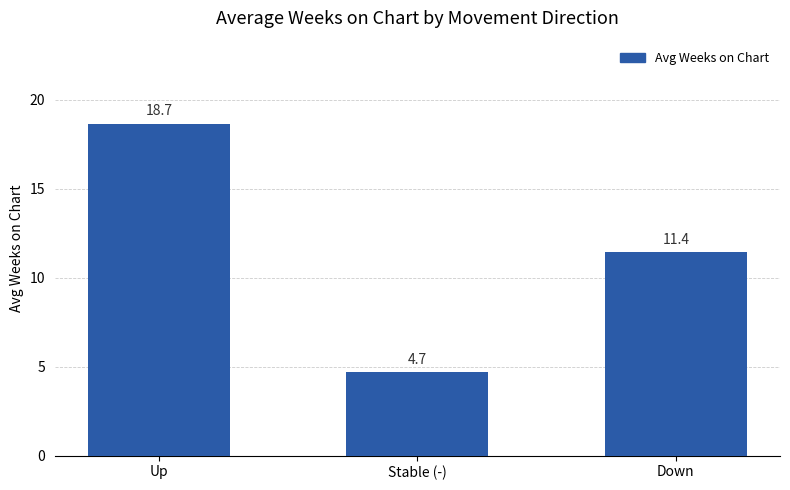

Approximately how many times larger is the value at Stable (-) compared to Down?

0.4